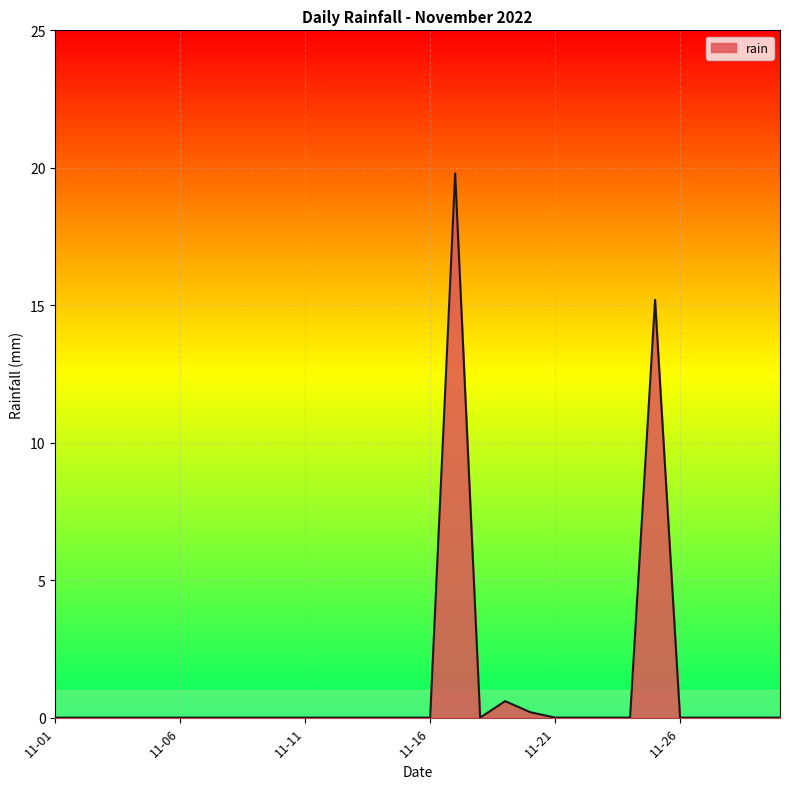

What is the greatest value displayed?

19.8